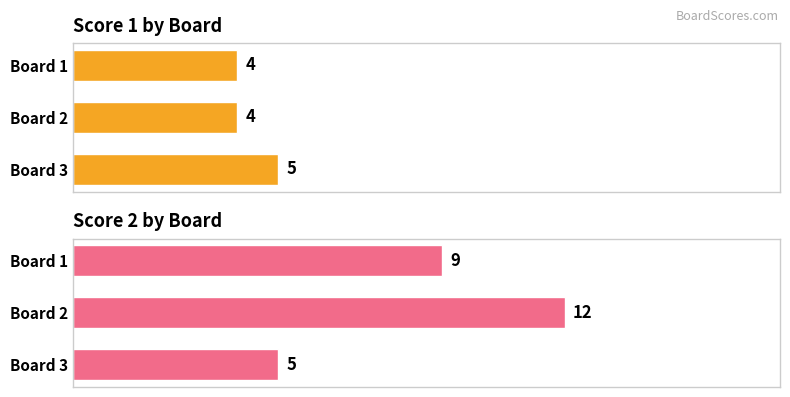

What is the value of the Score 2 bar at the 2nd from the left?

12